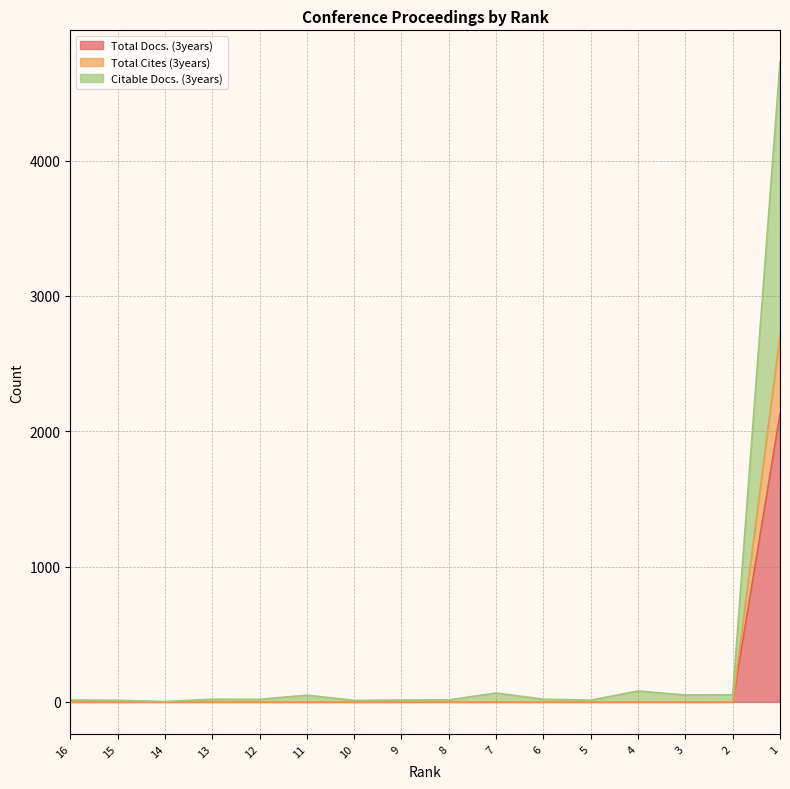

True or false: Citable Docs. (3years) and Total Docs. (3years) intersect in this chart.

False